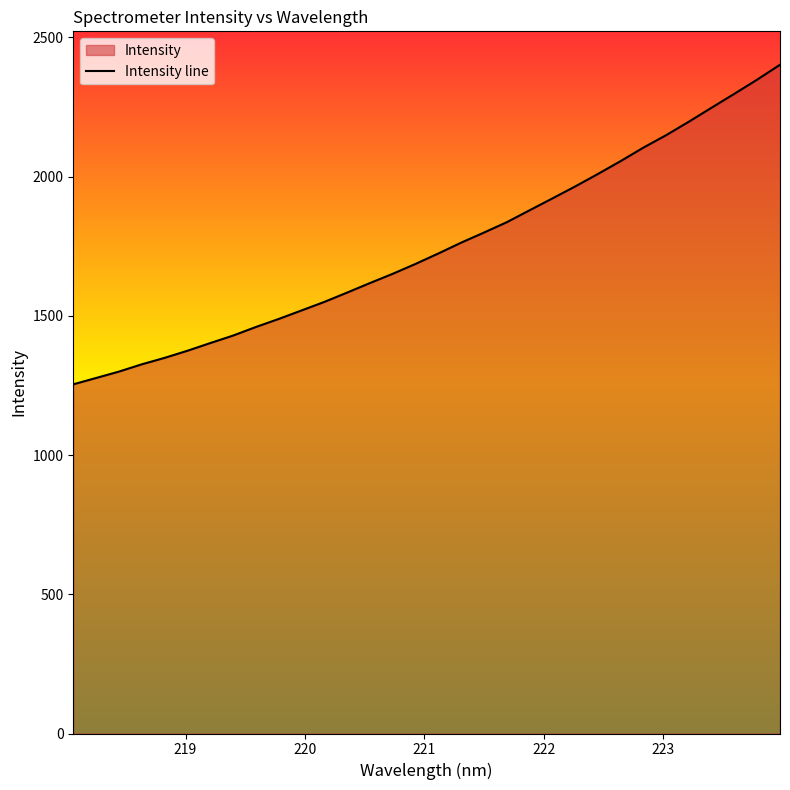

What is the difference between the maximum and minimum values?

1147.6